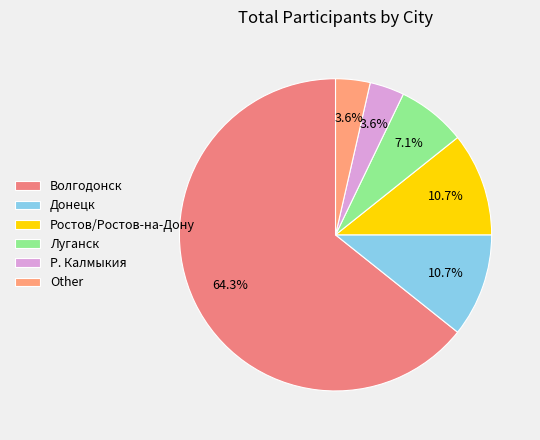

Which slice is the largest?

Волгодонск